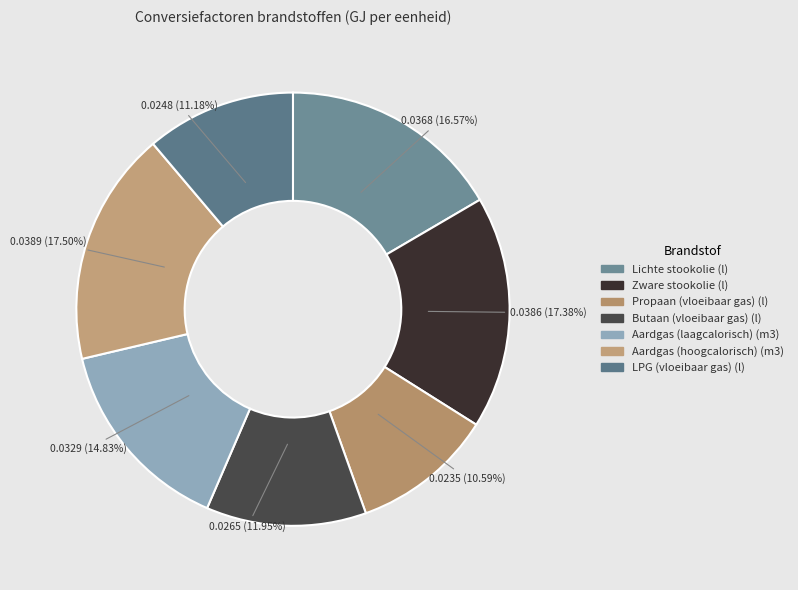

Combined, what portion of the pie is Butaan (vloeibaar gas) (l) and Zware stookolie (l)?

29.3%